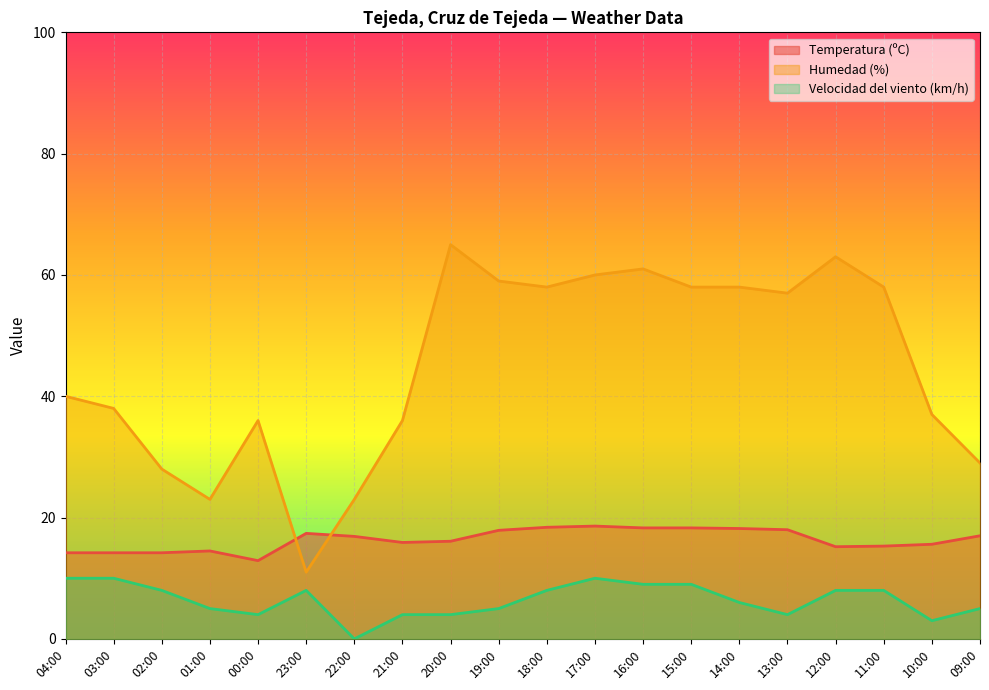

Does the chart display data point markers on the line(s)?

No